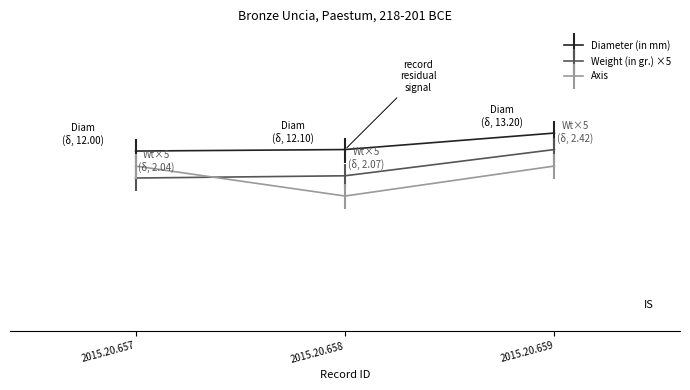

Is this an area chart (filled region under the line)?

No